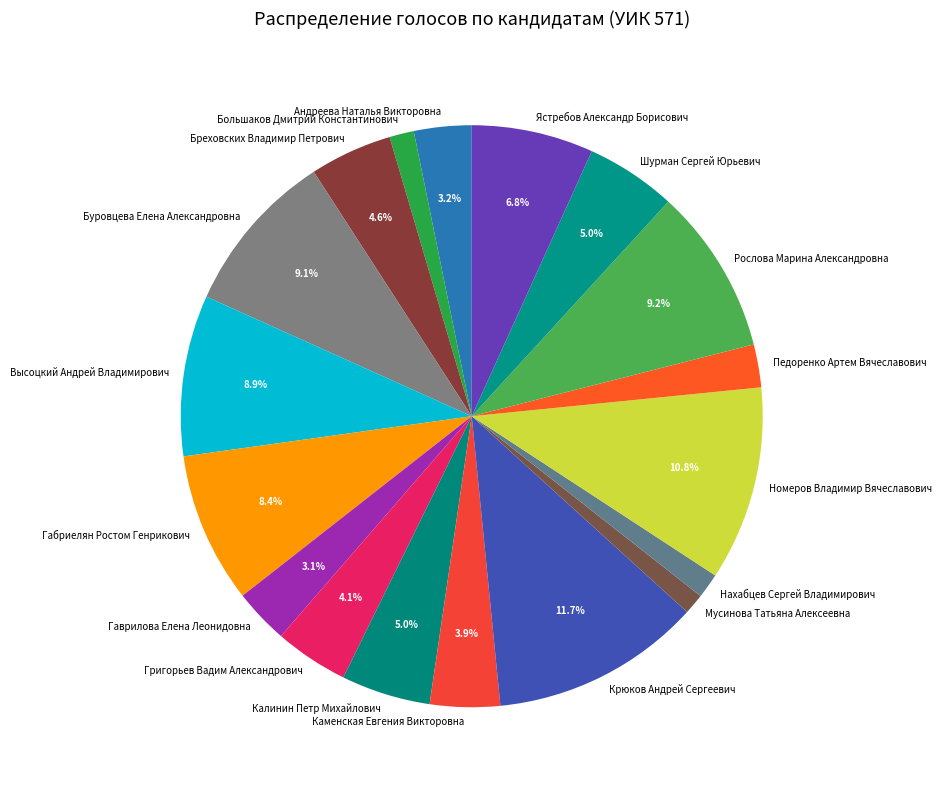

Combined, do Габриелян Ростом Генрикович and Гаврилова Елена Леонидовна account for over 50%?

No